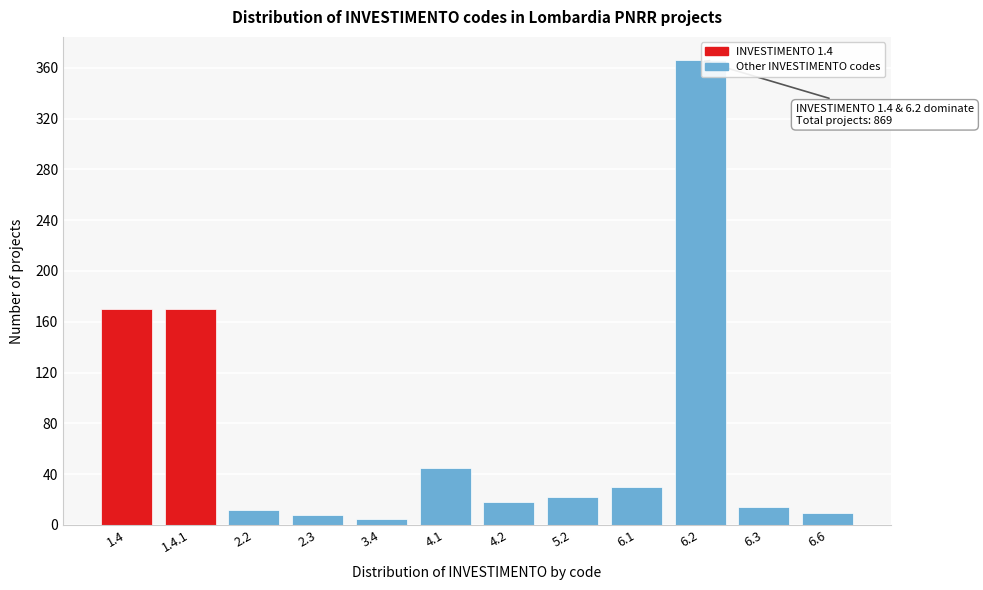

What is the difference between the second highest and minimum values?

165